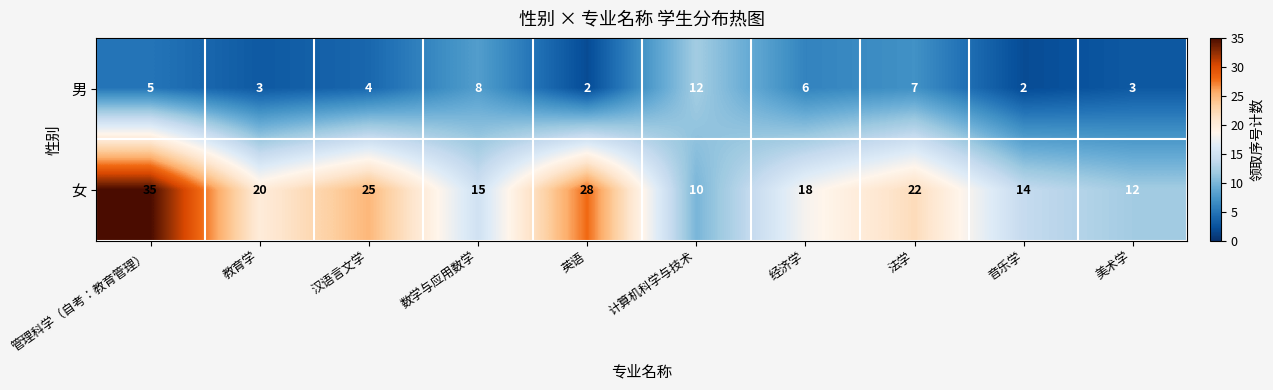

How many categories are shown in the chart?

10